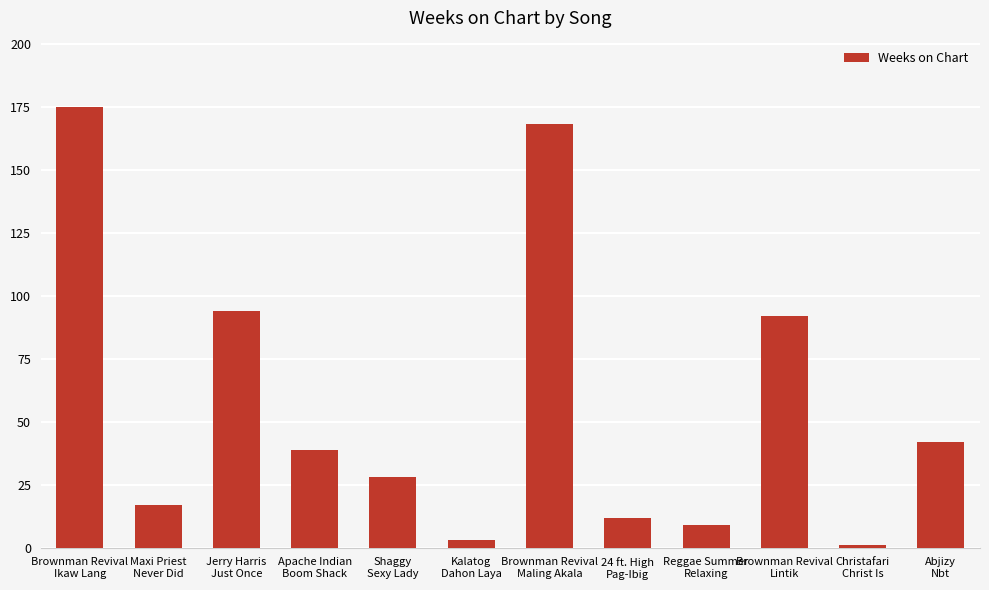

What is the difference between the maximum and minimum values?

174